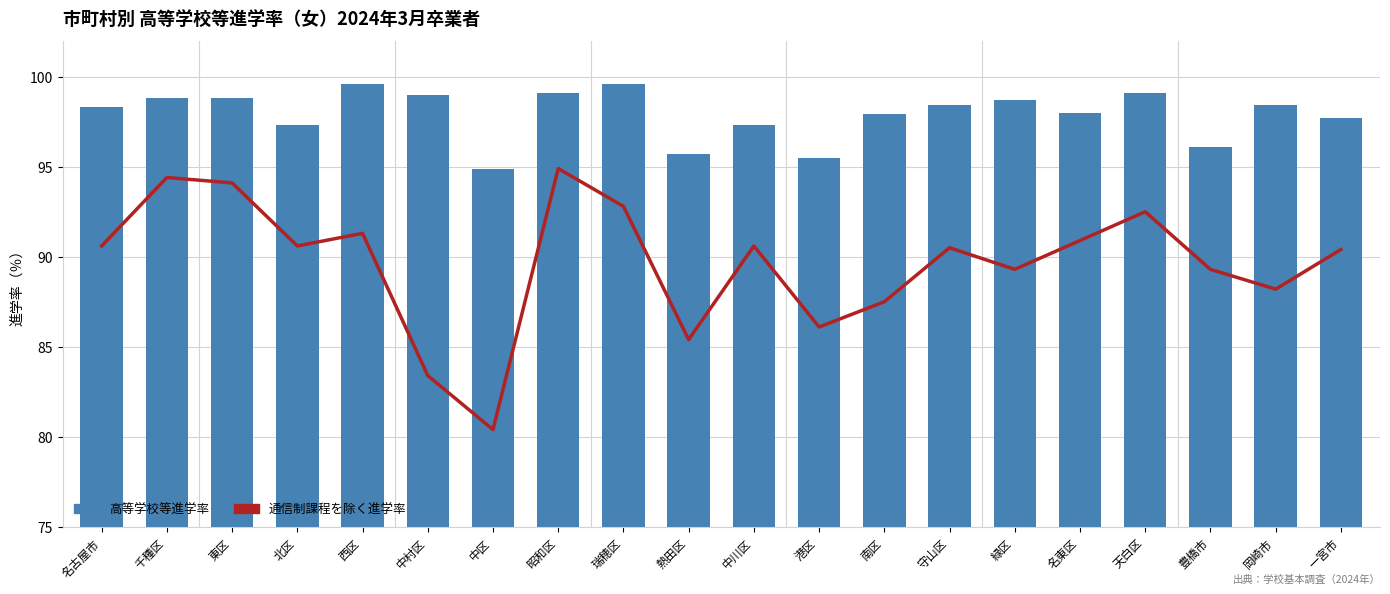

Reading left to right, list all the values displayed in this chart.

通信制課程を除く進学率: 名古屋市=90.6	千種区=94.4	東区=94.1	北区=90.6	西区=91.3	中村区=83.4	中区=80.4	昭和区=94.9	瑞穂区=92.8	熱田区=85.4	中川区=90.6	港区=86.1	南区=87.5	守山区=90.5	緑区=89.3	名東区=90.9	天白区=92.5	豊橋市=89.3	岡崎市=88.2	一宮市=90.4
高等学校等進学率: 名古屋市=98.3	千種区=98.8	東区=98.8	北区=97.3	西区=99.6	中村区=99.0	中区=94.9	昭和区=99.1	瑞穂区=99.6	熱田区=95.7	中川区=97.3	港区=95.5	南区=97.9	守山区=98.4	緑区=98.7	名東区=98.0	天白区=99.1	豊橋市=96.1	岡崎市=98.4	一宮市=97.7